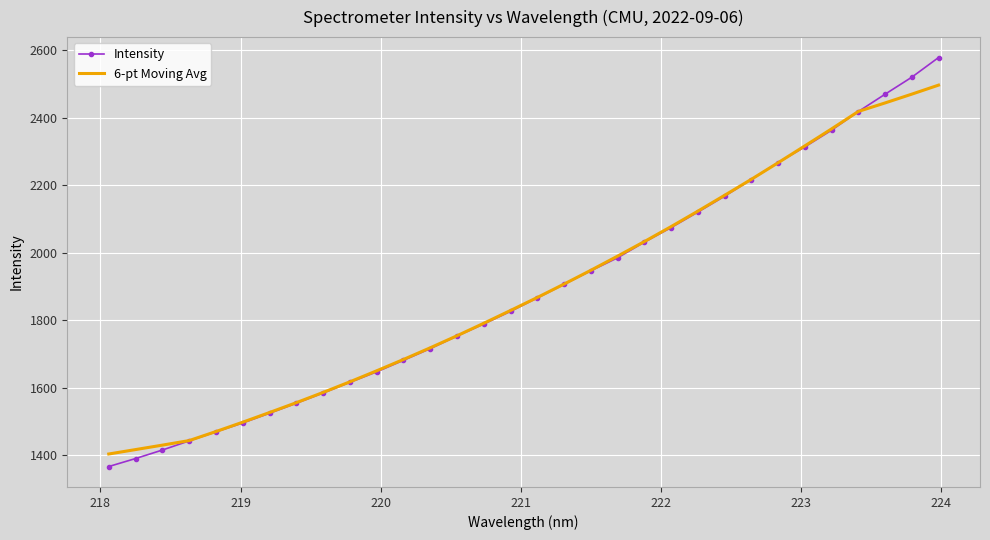

Which series has the largest range (max minus min)?

Intensity